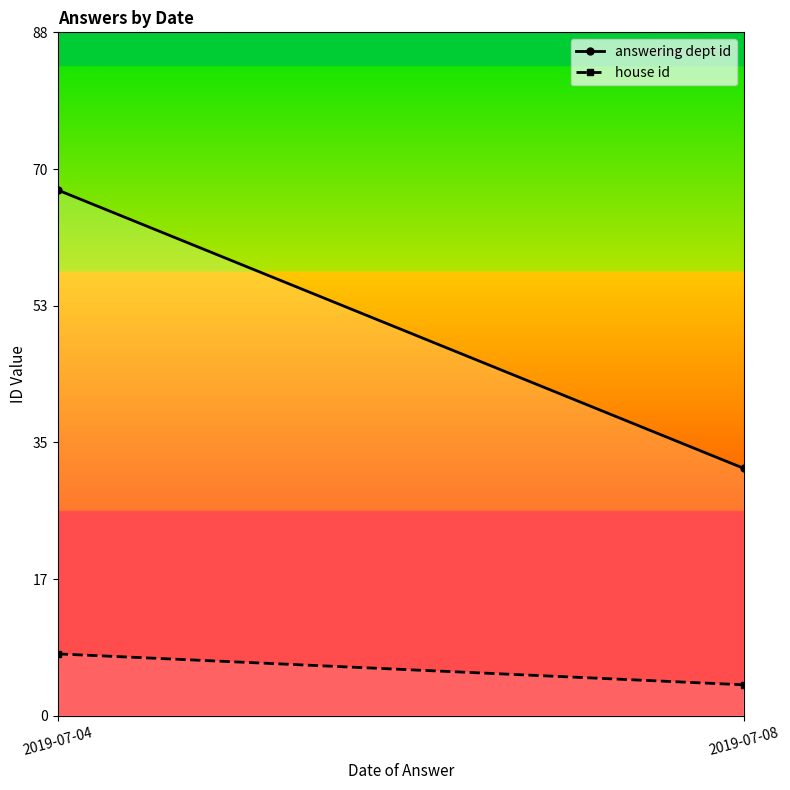

List the series in order of their overall mean, highest first.

answering dept id, house id